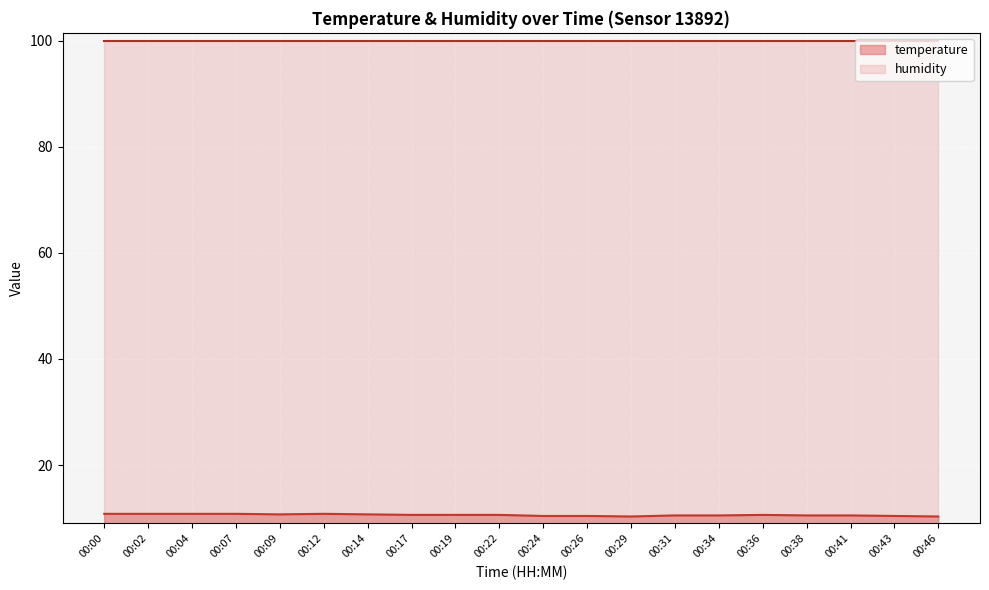

True or false: the data shows 10.8 at 00:04.

True